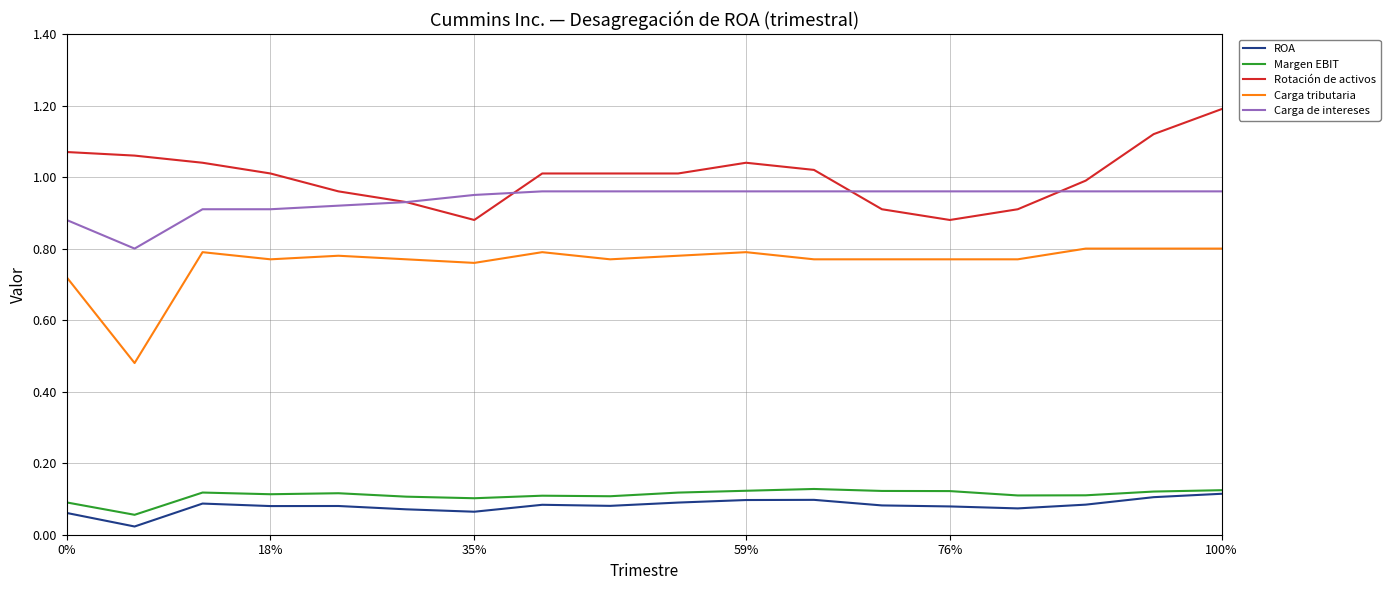

Which series has the largest total across all categories?

Rotación de activos